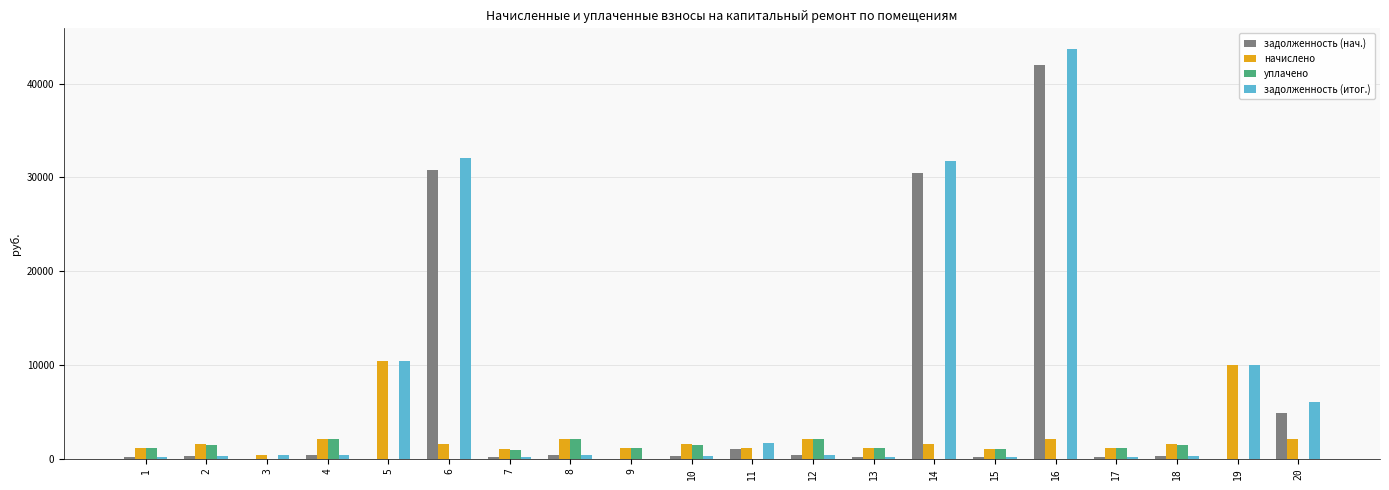

How many groups of bars are there?

20